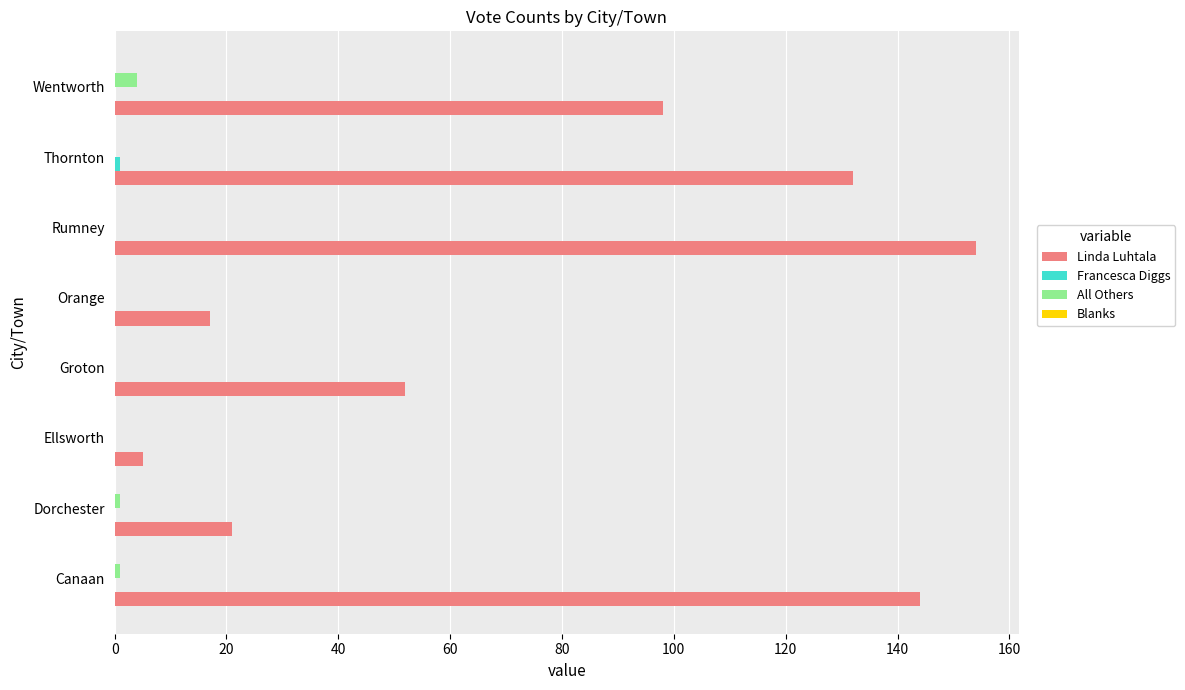

What is the sum of all All Others values?

6